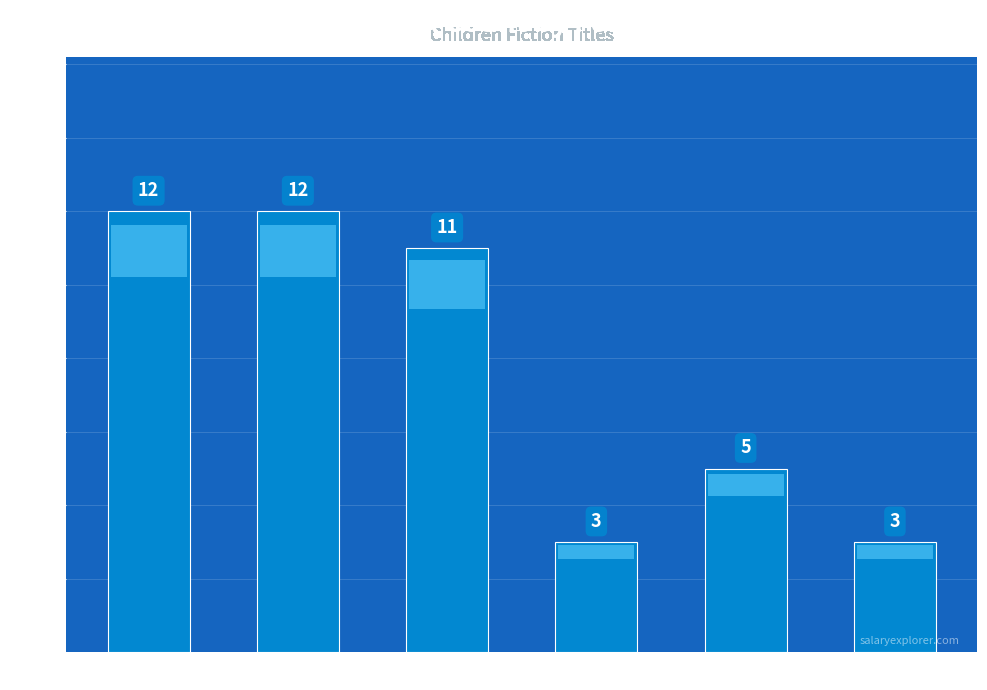

What is the sum of the values at Paper Over Board and eBook?

15